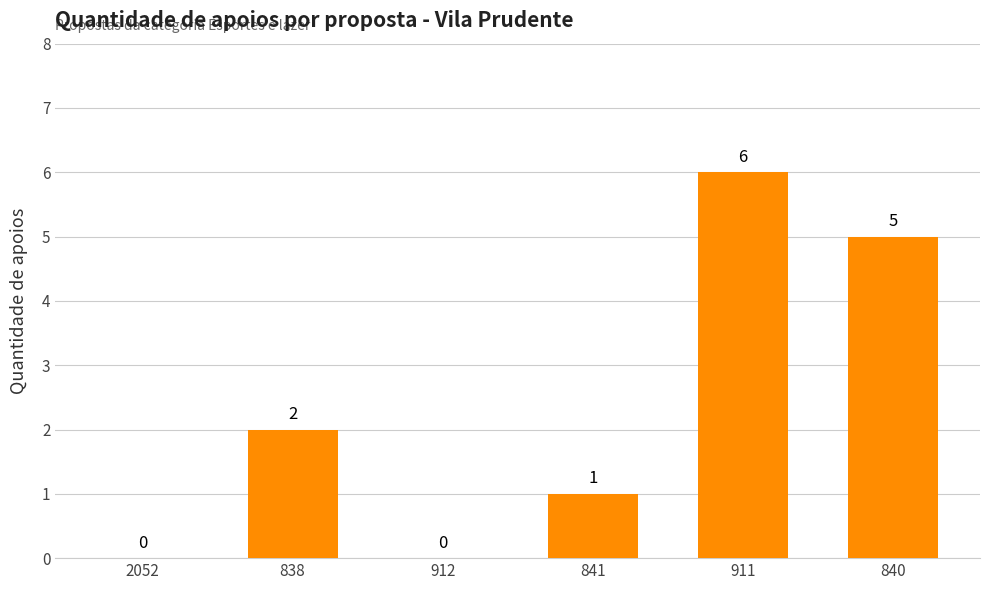

What is the sum of the values at 840 and 912?

5